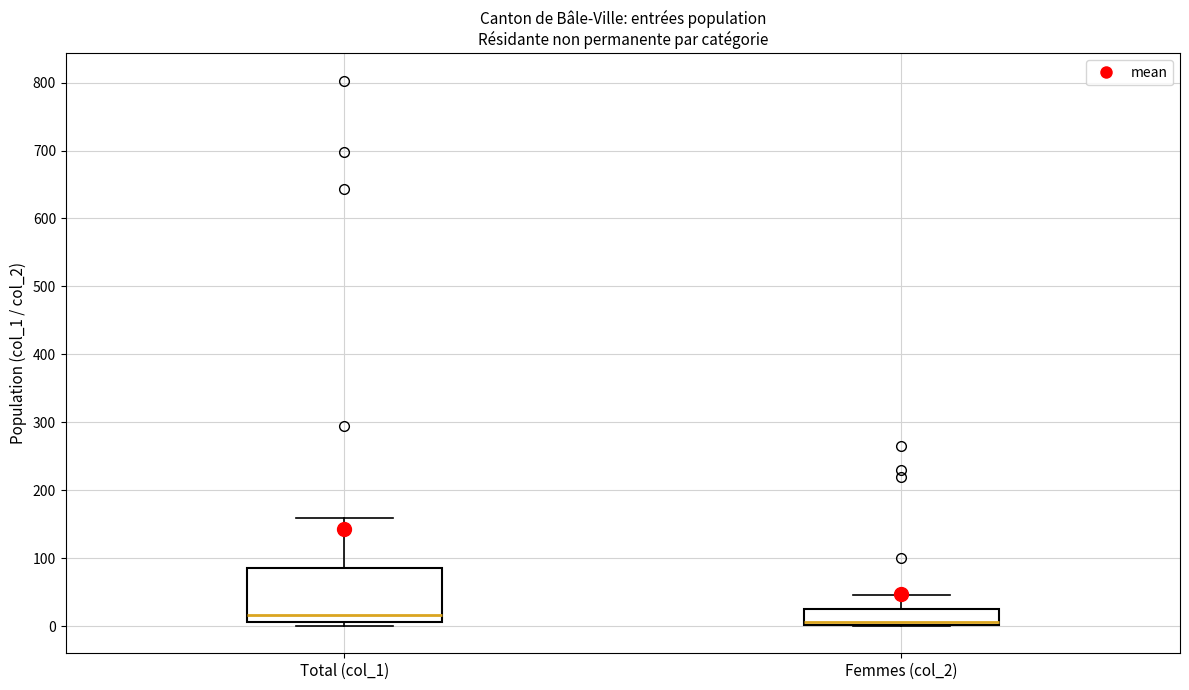

Which box's median line is the highest?

Total (col_1)